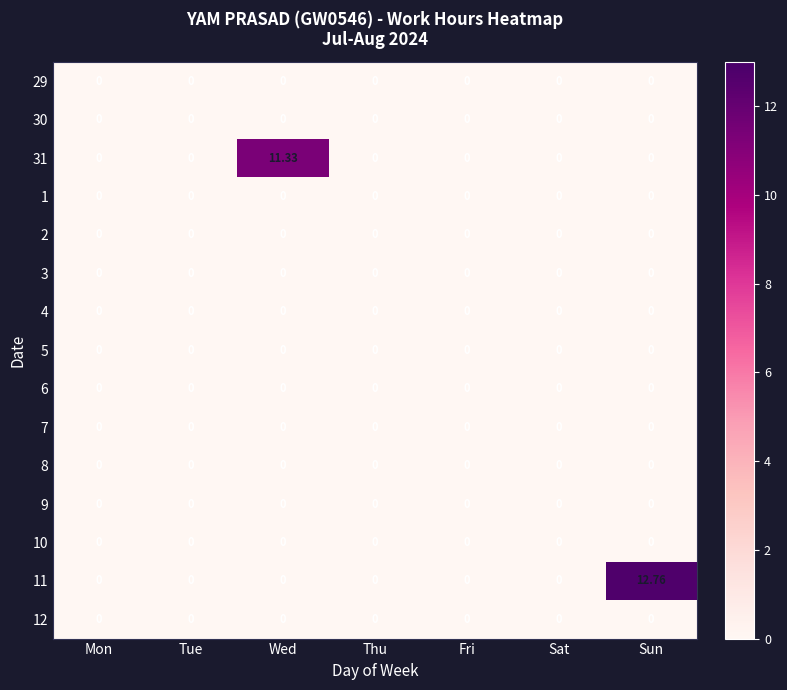

At which category is the sum across all series the highest?

Sun